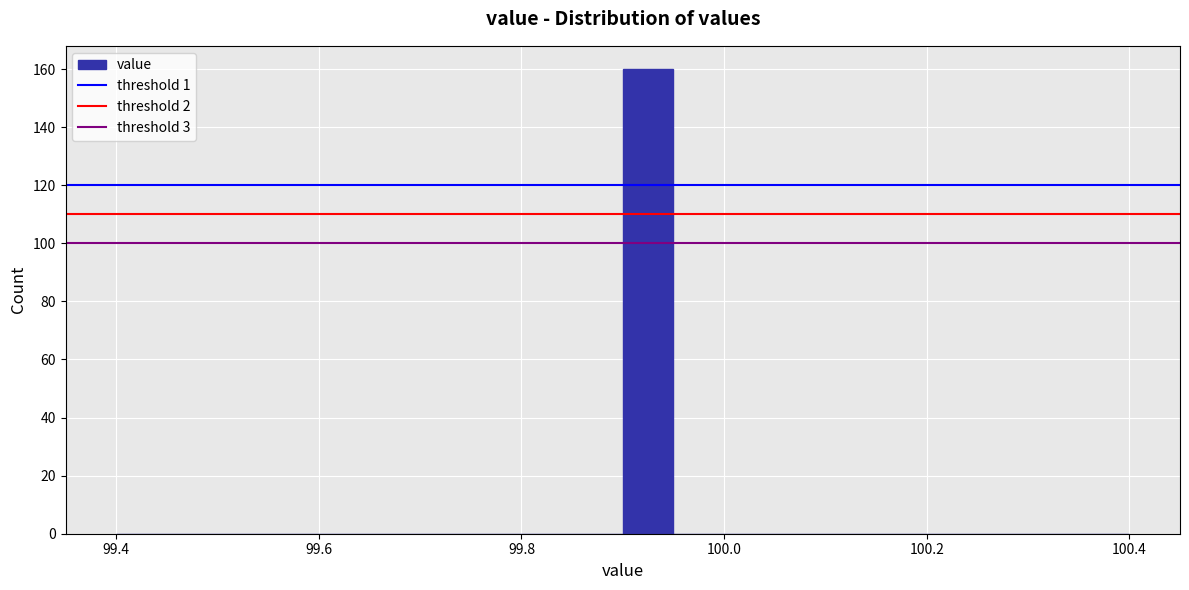

Around what value on the x-axis is the tallest bar? Give the approximate position of its centre, as read against the axis.

99.92